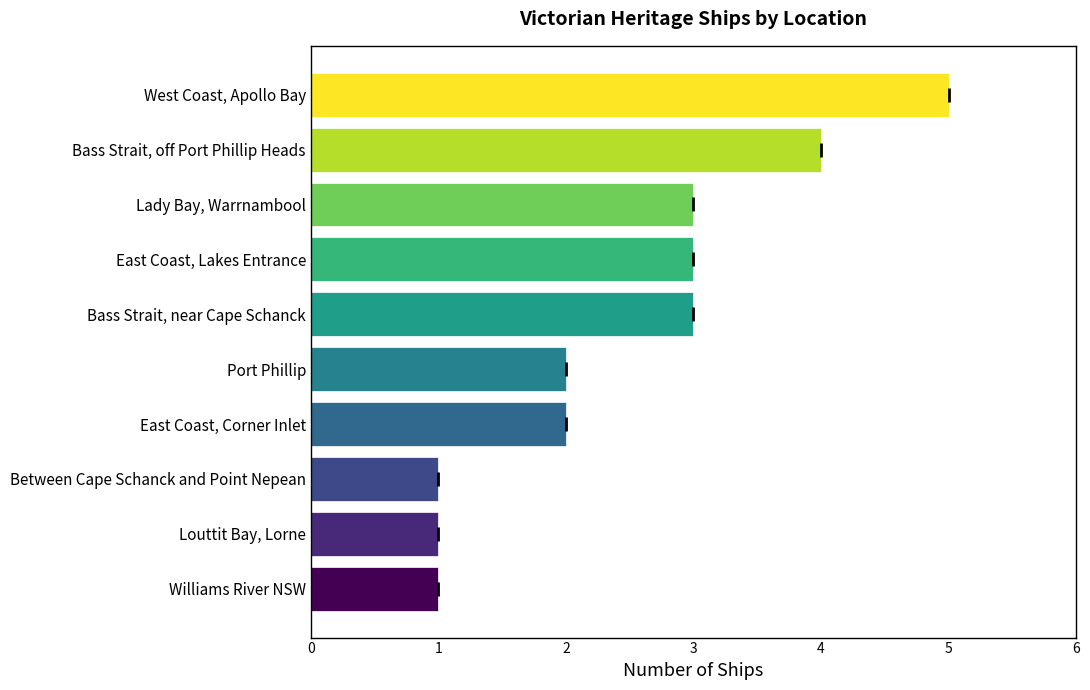

The value at Louttit Bay, Lorne is 1. True or false?

True